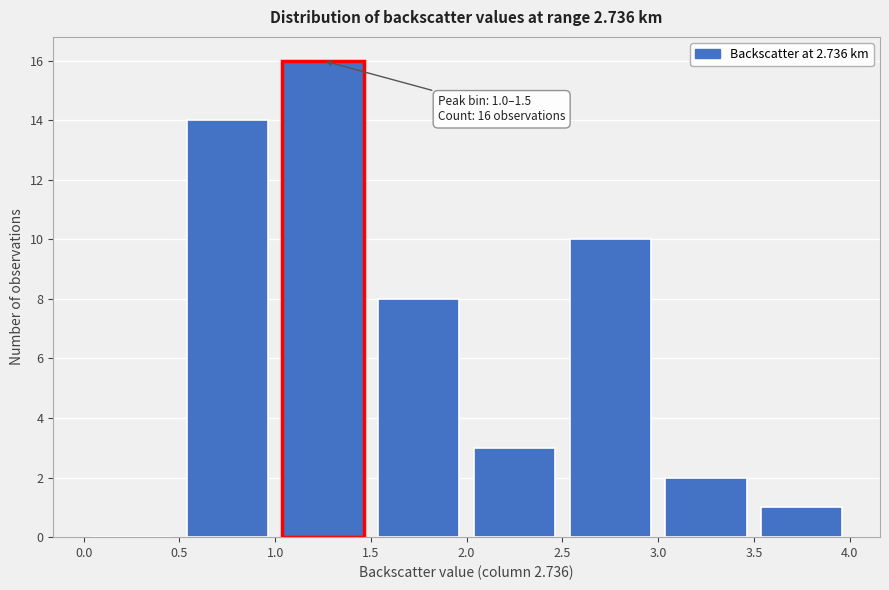

Which range on the x-axis has the tallest bar?

1.0 to 1.5